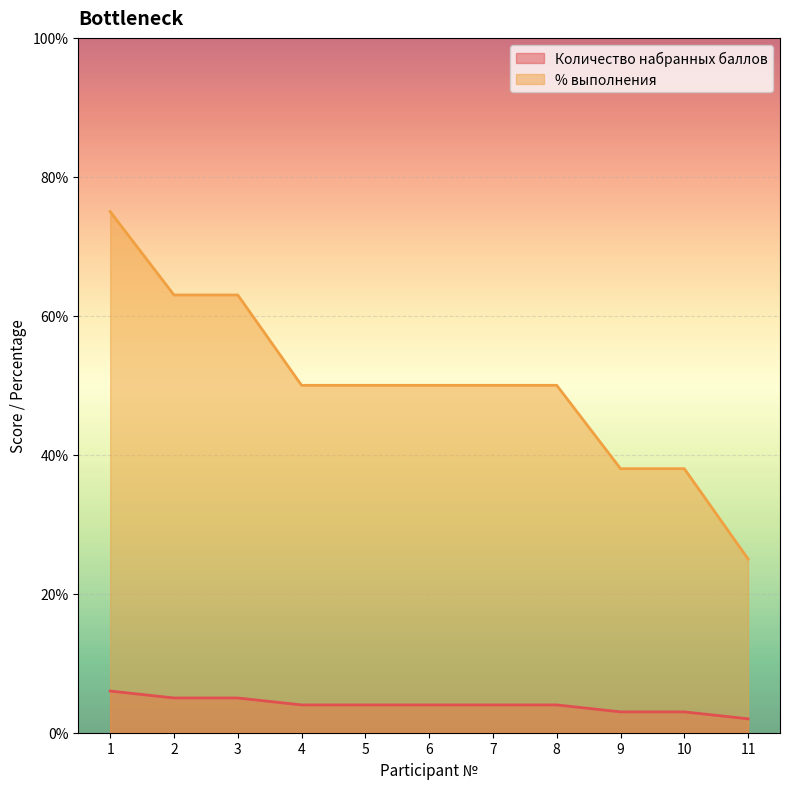

True or false: Количество набранных баллов and % выполнения intersect in this chart.

False